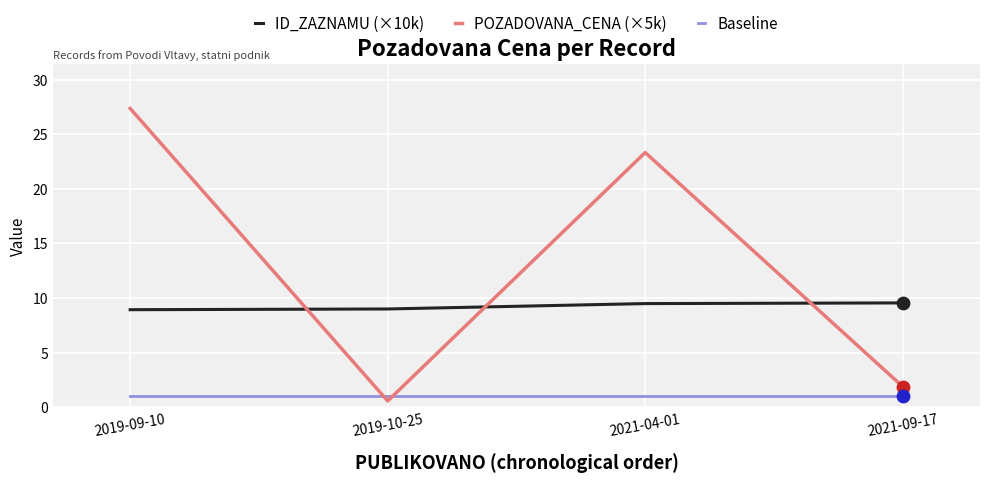

Which series has the largest range (max minus min)?

POZADOVANA_CENA (×5k)